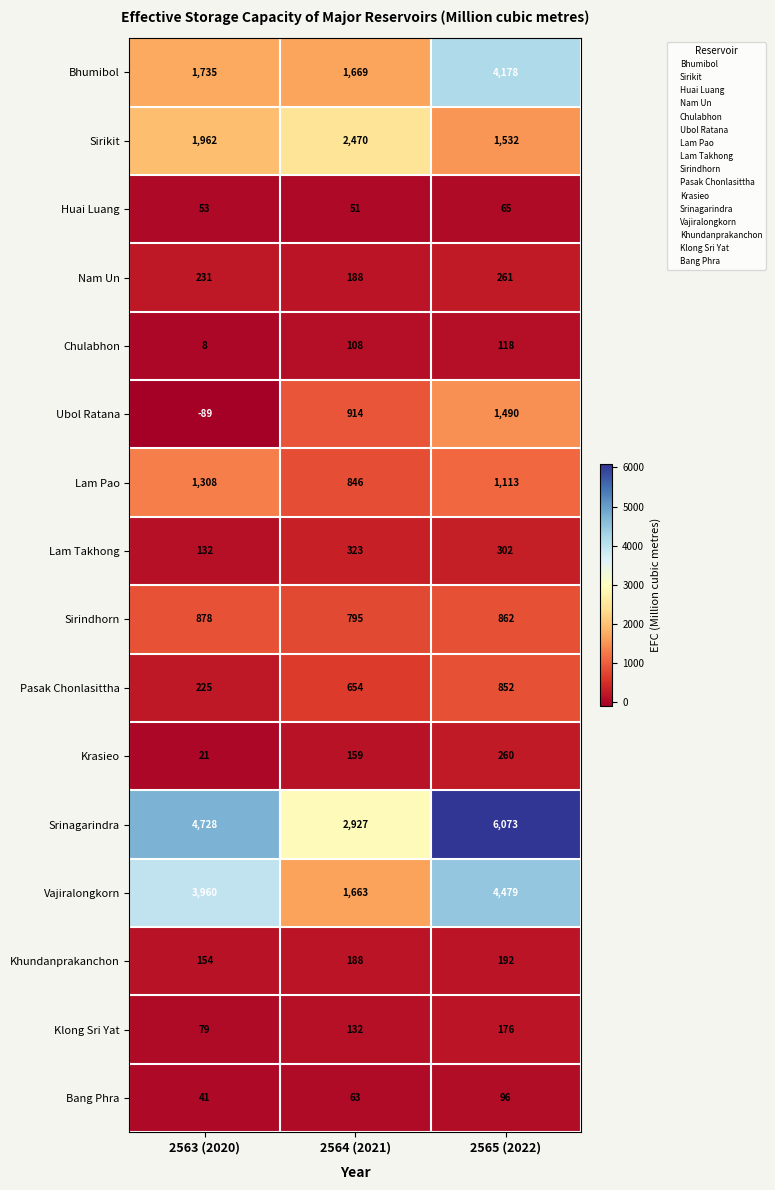

What is the difference between the maximum and minimum values in the Bhumibol series?

2509